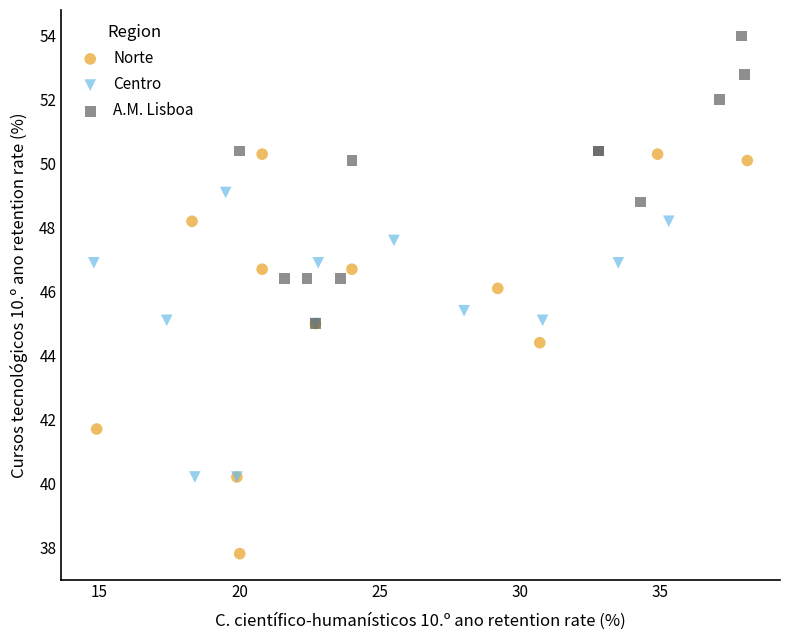

Which series has the widest spread of Y values?

Norte